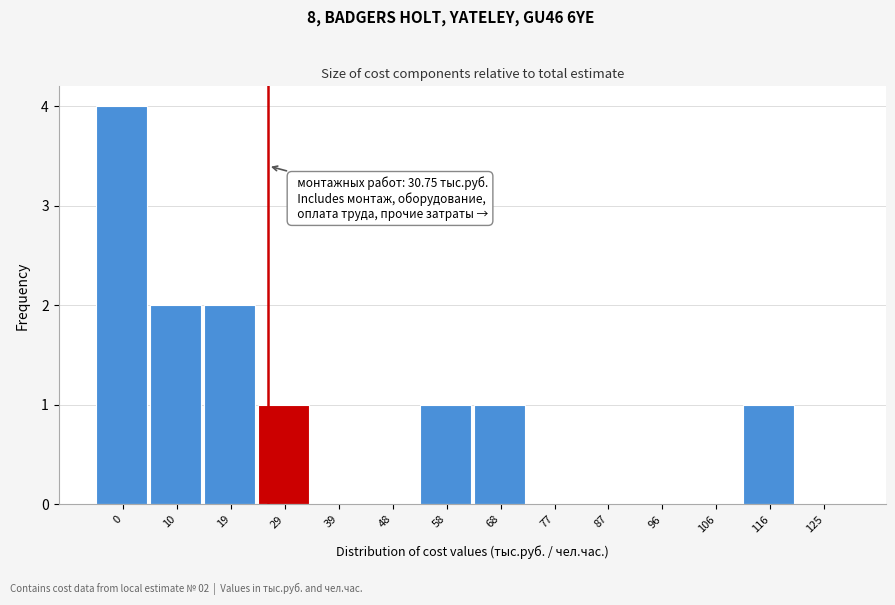

Reading right to left, extract all data points from this chart.

125=0	116=1	106=0	96=0	87=0	77=0	68=1	58=1	48=0	39=0	29=1	19=2	10=2	0=4